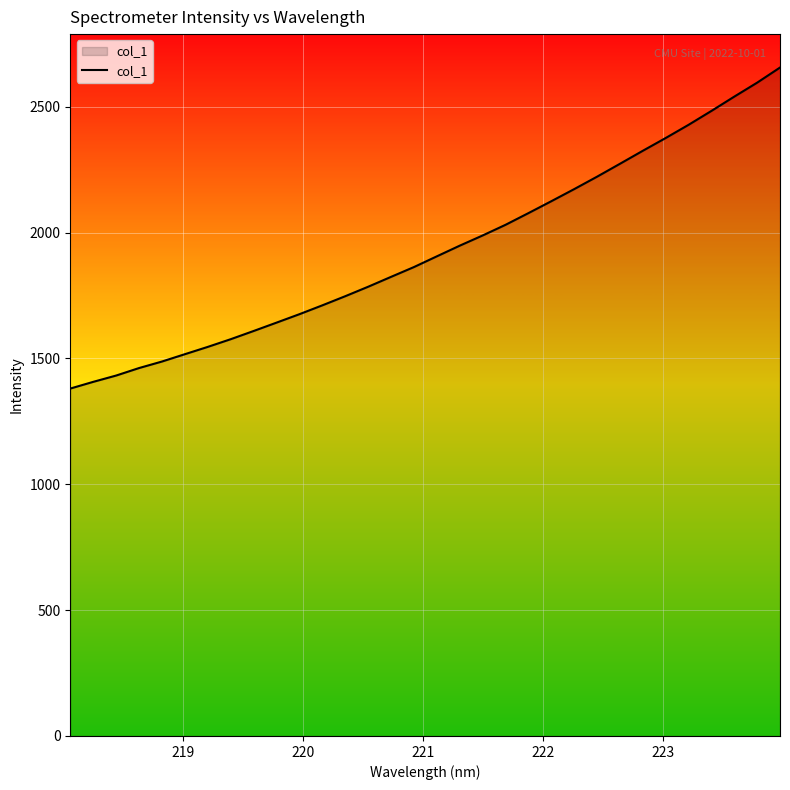

What is the difference between the maximum and minimum values?

1275.6